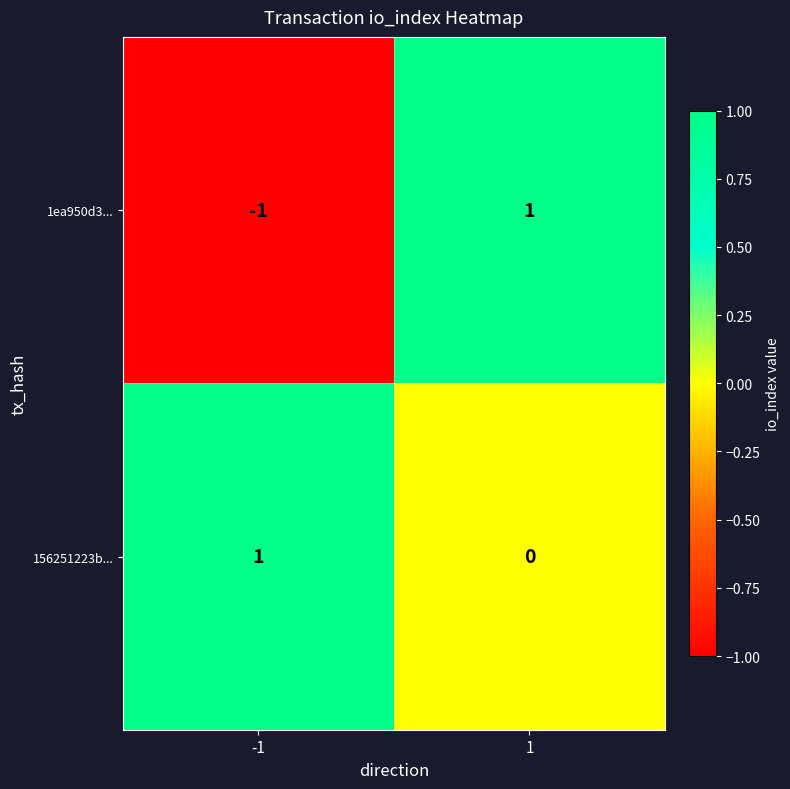

Is it true that 1ea950d3... equals -1 at -1?

True